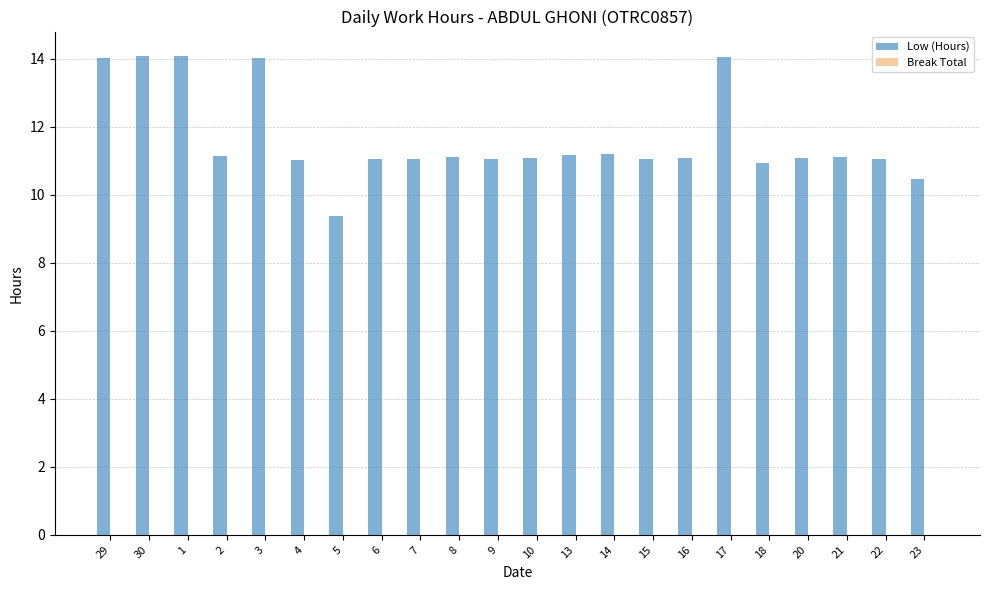

How many distinct data groups are displayed?

1